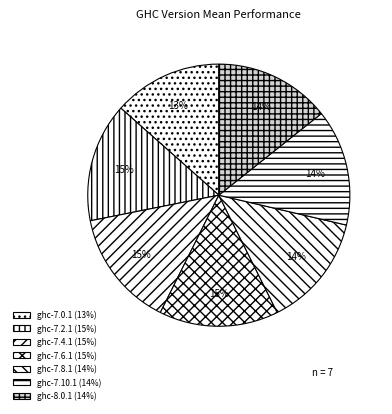

To the nearest percent, what percentage of the pie is ghc-7.2.1?

15%